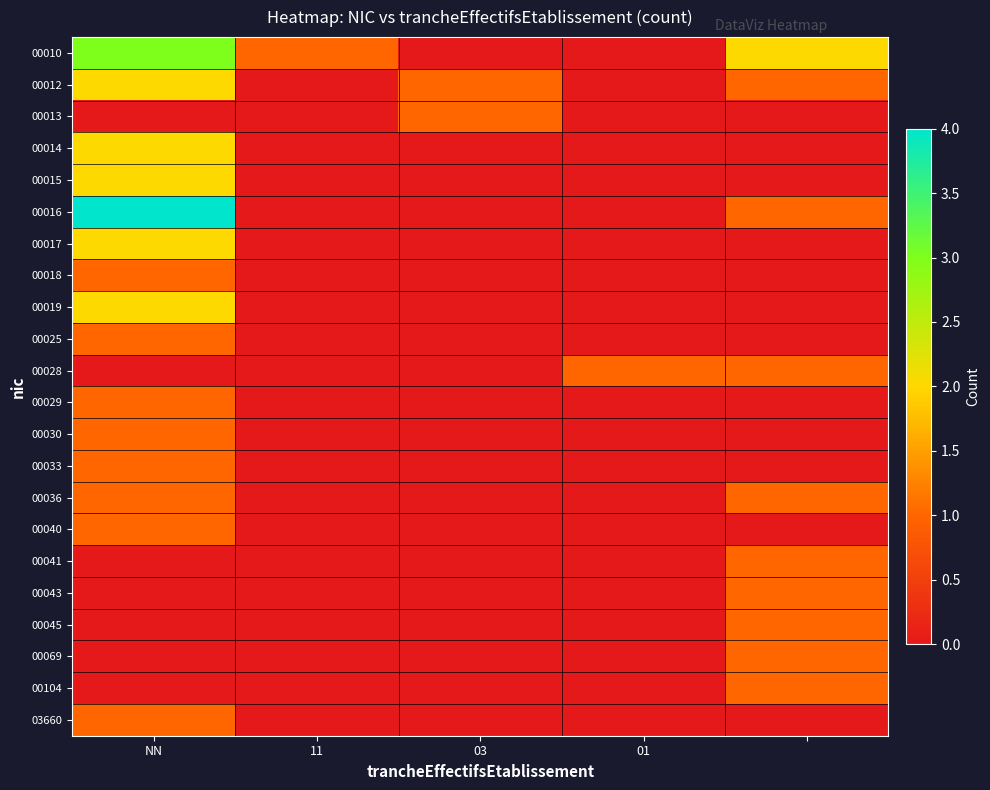

Reading left to right, list all the values displayed in this chart.

00010: 3	1	0	0	2
00012: 2	0	1	0	1
00013: 0	0	1	0	0
00014: 2	0	0	0	0
00015: 2	0	0	0	0
00016: 4	0	0	0	1
00017: 2	0	0	0	0
00018: 1	0	0	0	0
00019: 2	0	0	0	0
00025: 1	0	0	0	0
00028: 0	0	0	1	1
00029: 1	0	0	0	0
00030: 1	0	0	0	0
00033: 1	0	0	0	0
00036: 1	0	0	0	1
00040: 1	0	0	0	0
00041: 0	0	0	0	1
00043: 0	0	0	0	1
00045: 0	0	0	0	1
00069: 0	0	0	0	1
00104: 0	0	0	0	1
03660: 1	0	0	0	0